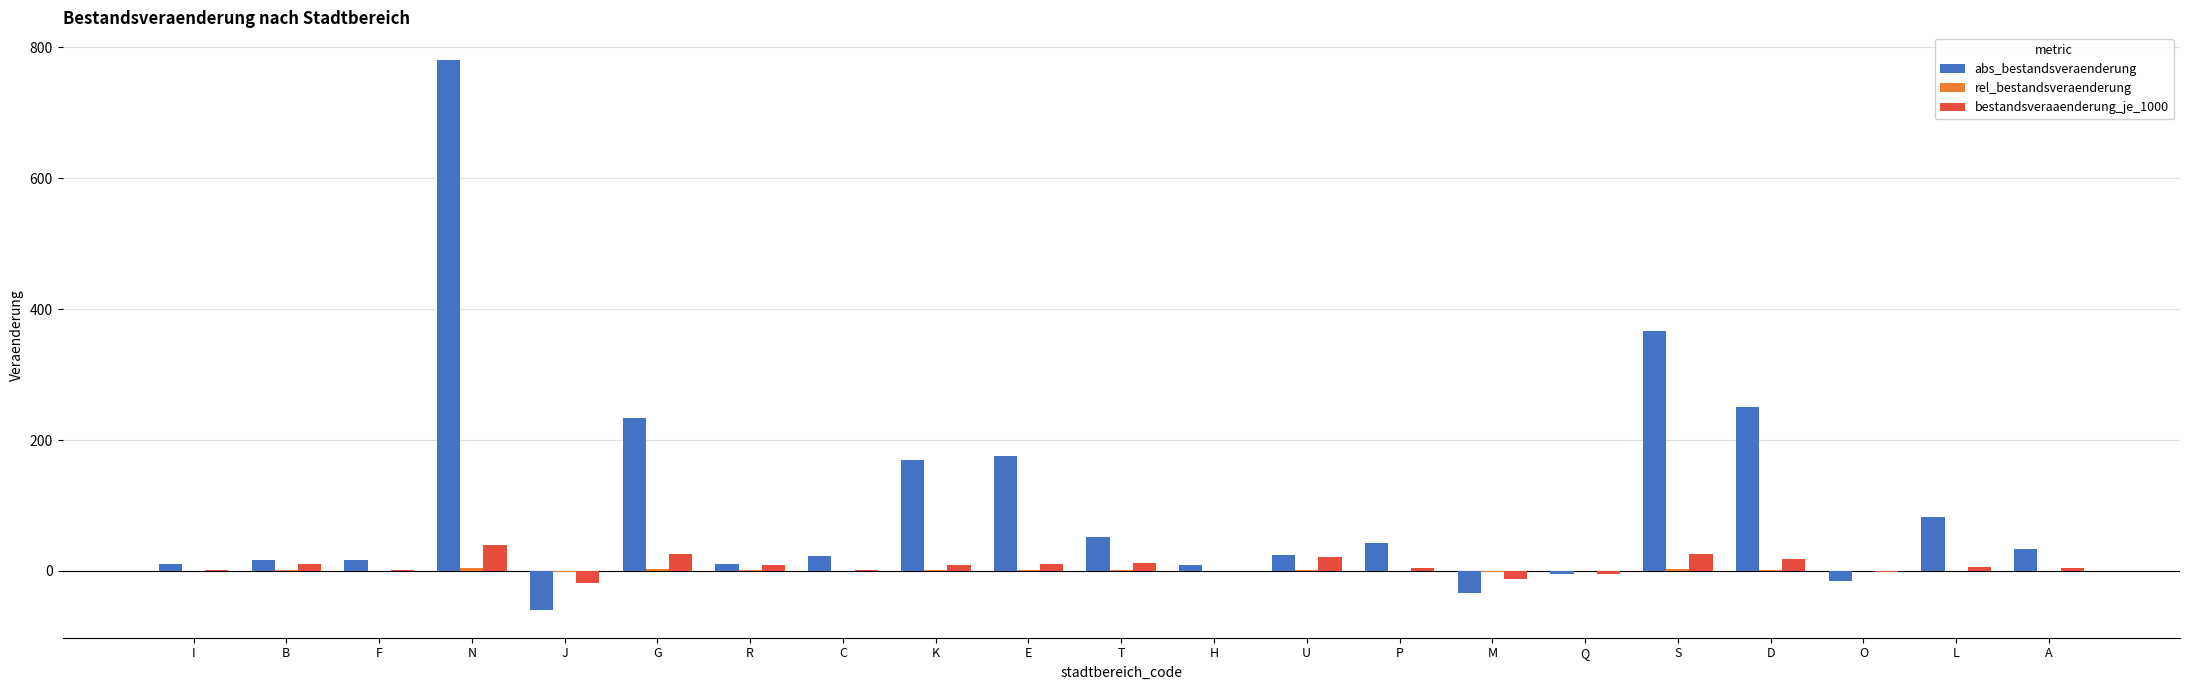

Is the value of abs_bestandsveraenderung at U greater than the value of bestandsveraaenderung_je_1000 at H?

Yes